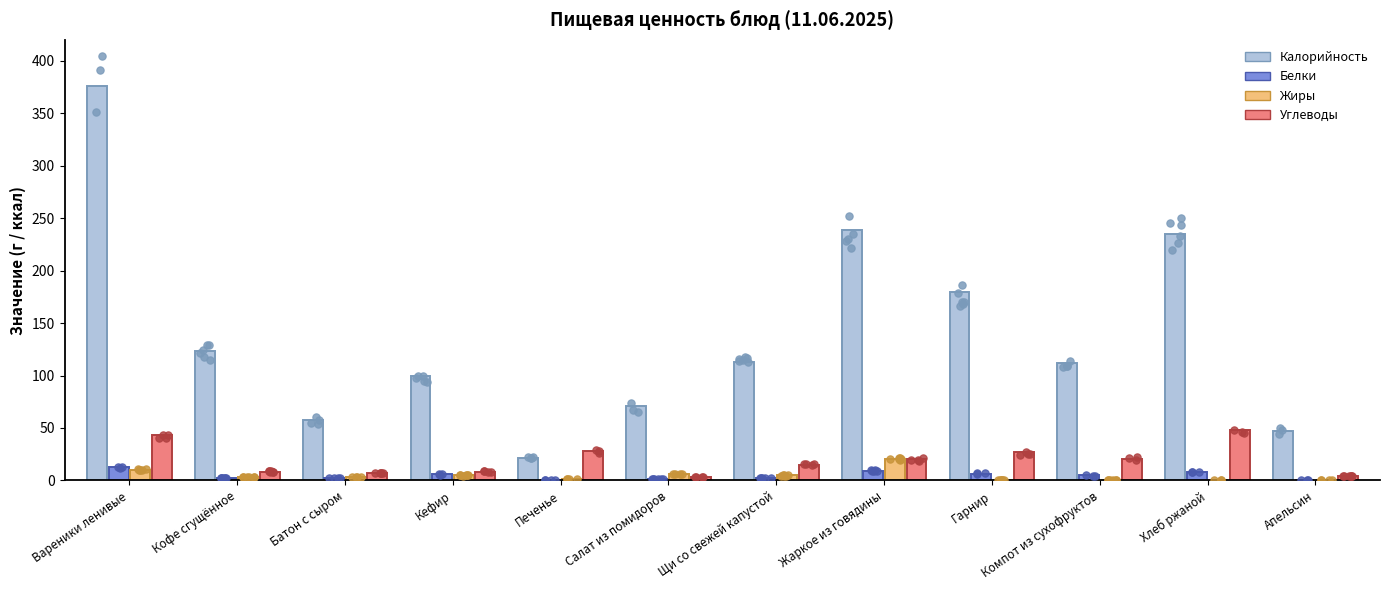

Is the value of Белки at Печенье greater than the value of Жиры at Печенье?

No